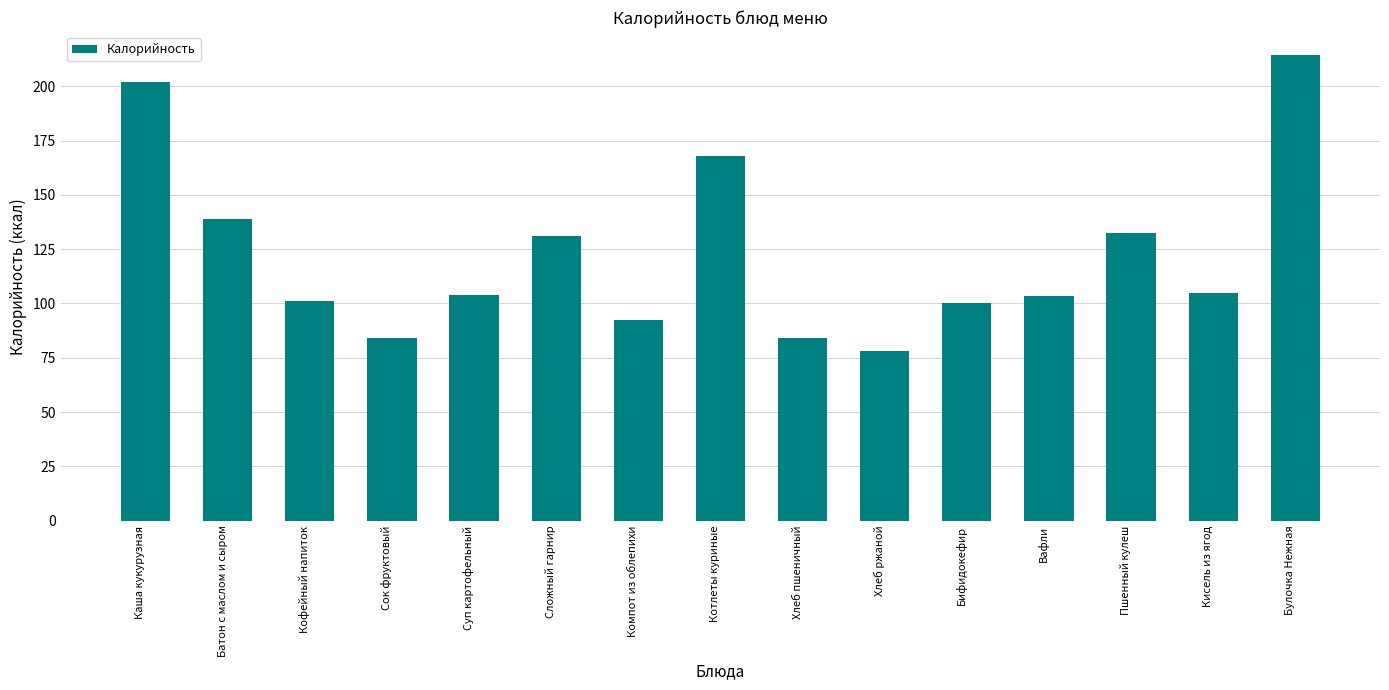

What is the average value?

122.5